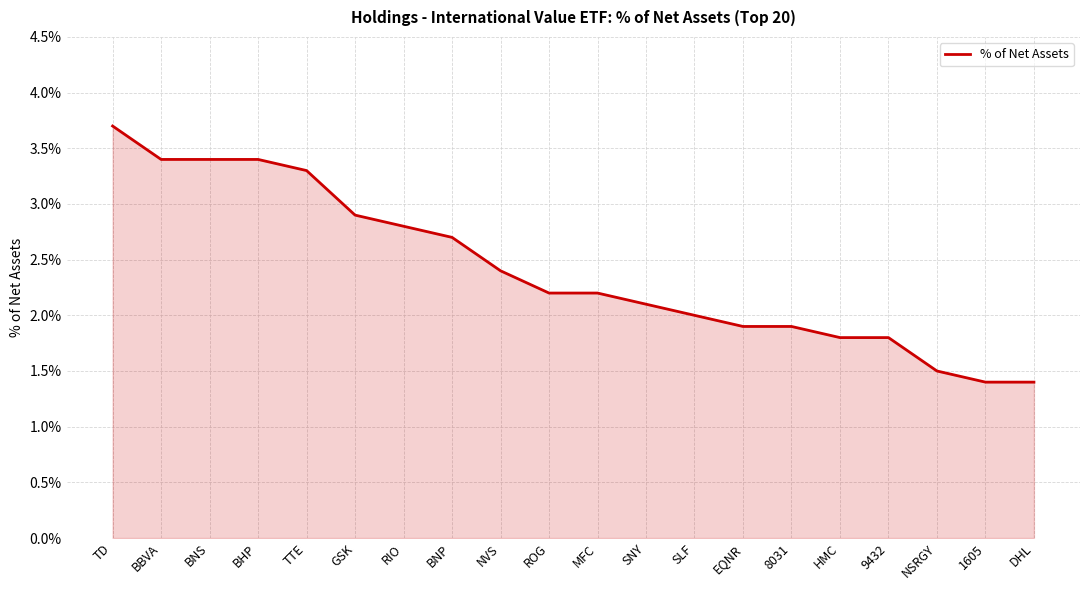

At which label does the data first exceed 2?

TD